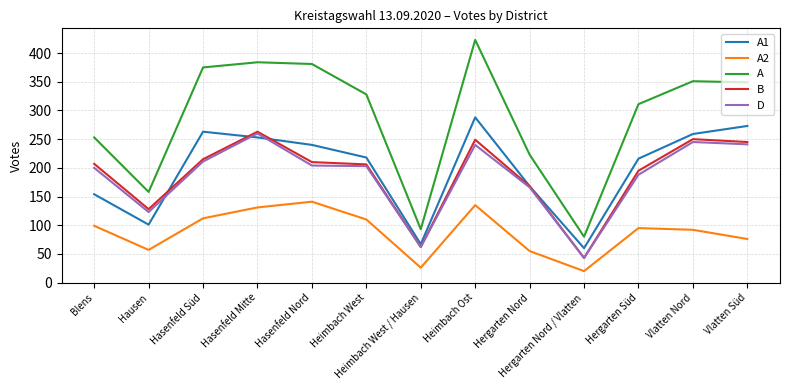

What is the sum of all A values?

3709